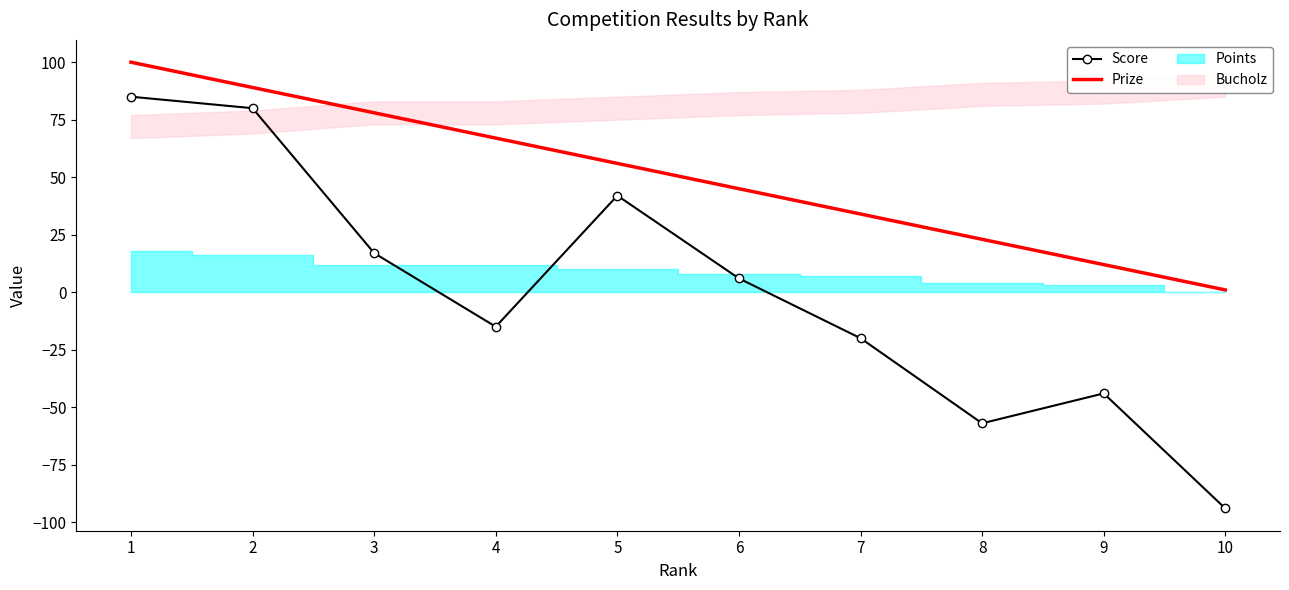

What is the maximum value for Score?

85